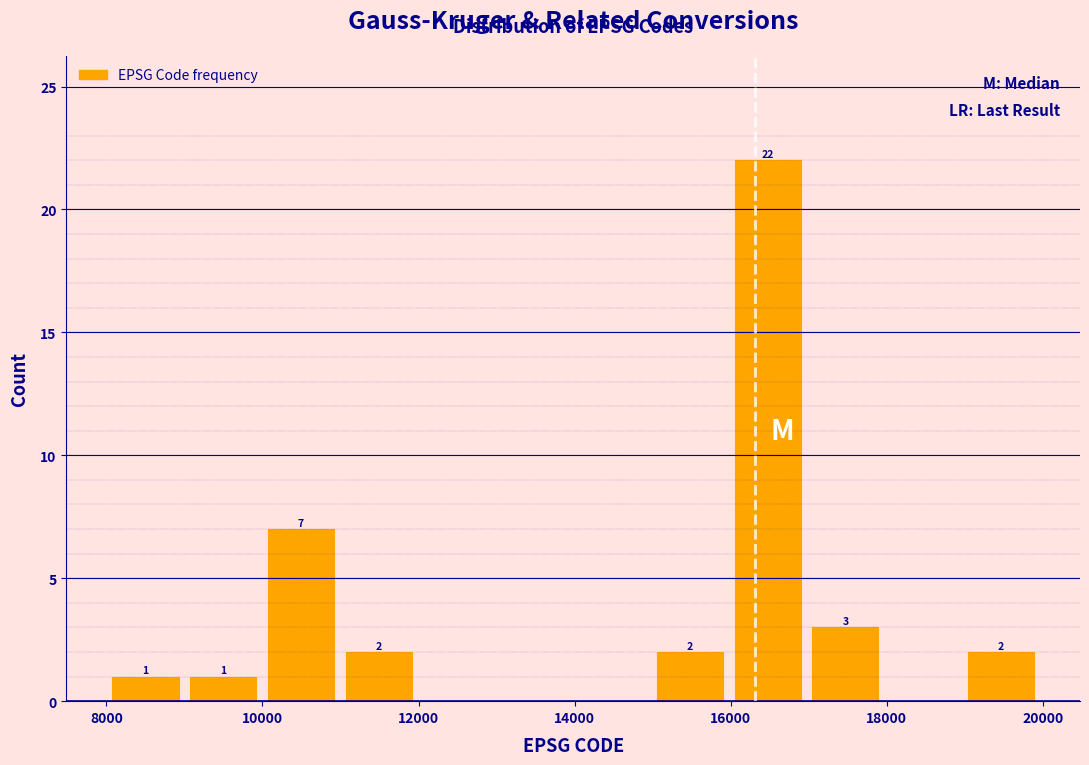

Which range on the x-axis has the tallest bar?

16000 to 17000